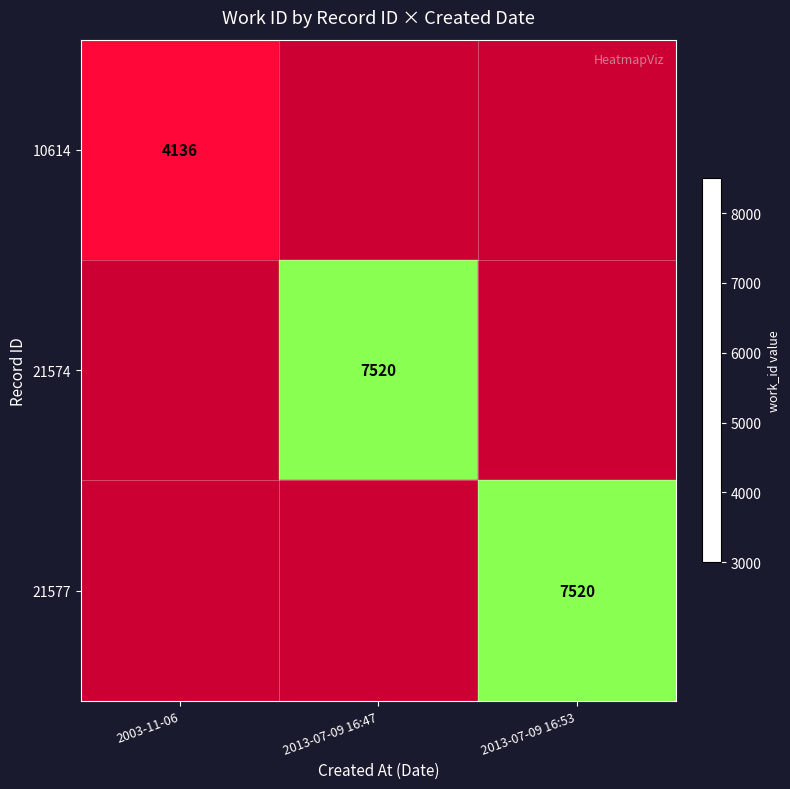

Is it true that 21574 equals 12727 at 2013-07-09 16:47?

False